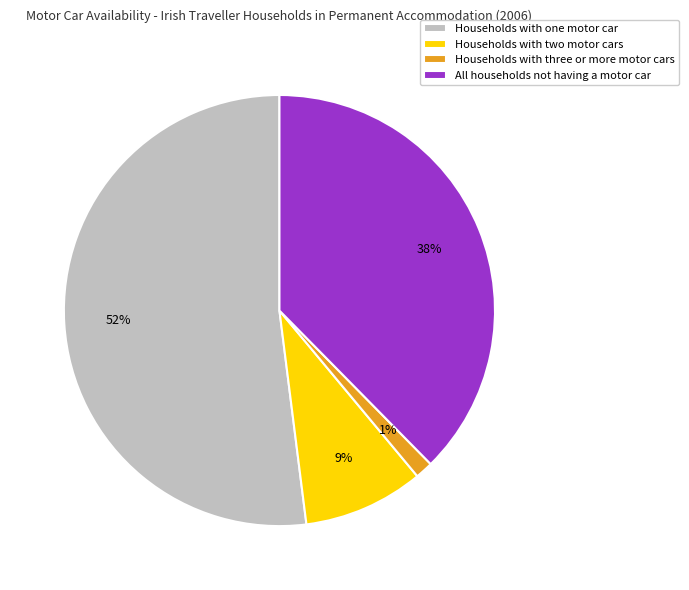

Does Households with three or more motor cars represent more than half of the total?

No